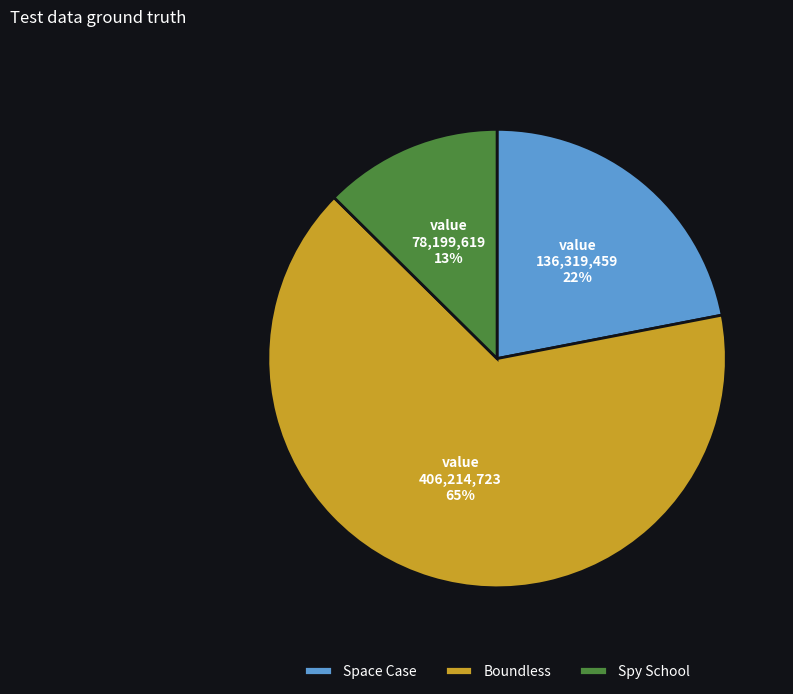

To the nearest percent, what is the combined percentage of Space Case and Boundless?

87%